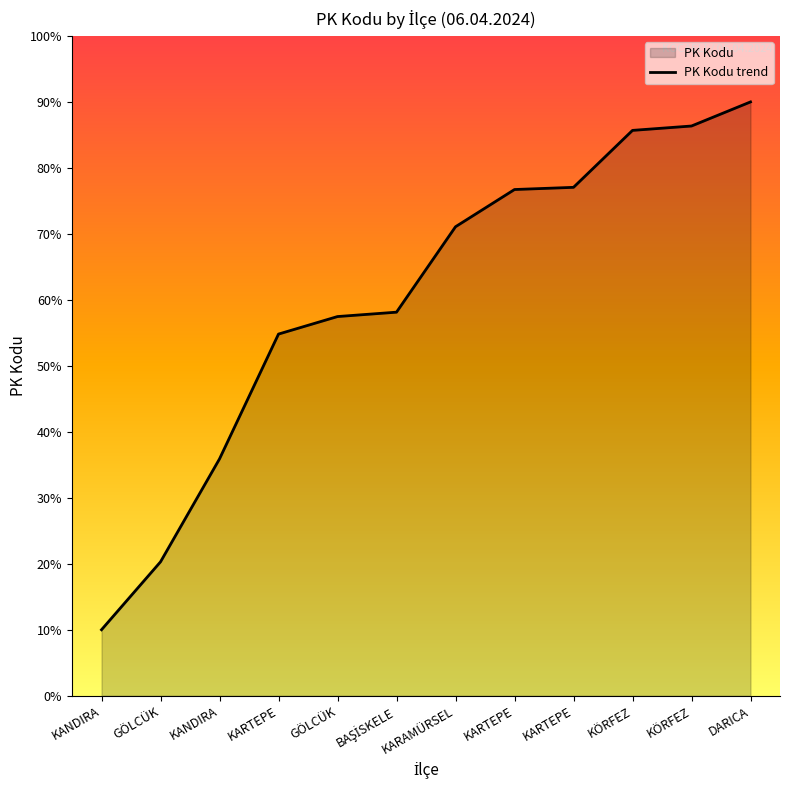

What is the label of the 8th point from the right?

GÖLCÜK